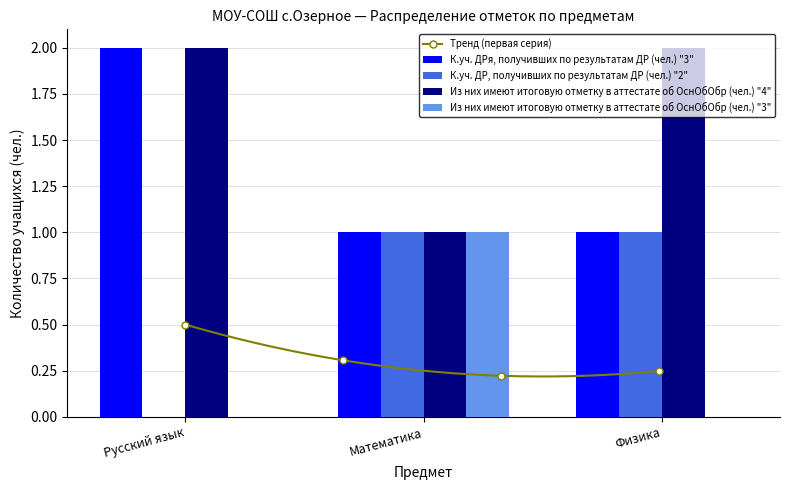

Is it true that К.уч. ДР, получивших по результатам ДР (чел.) "2" equals 1 at Физика?

True